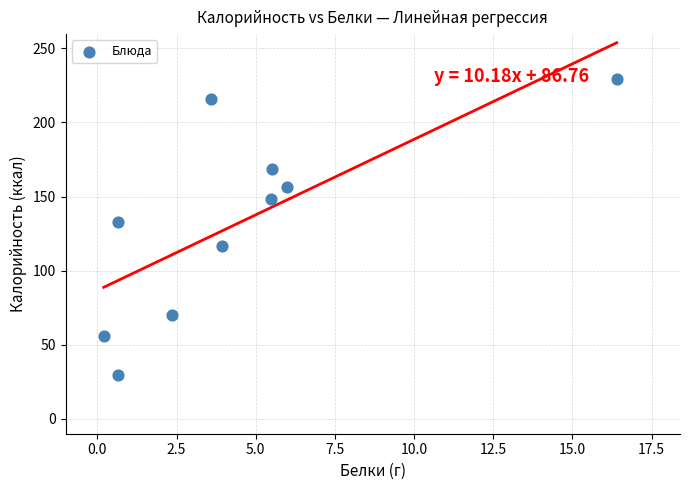

What Y value in the scatter plot is closest to 129?

132.8